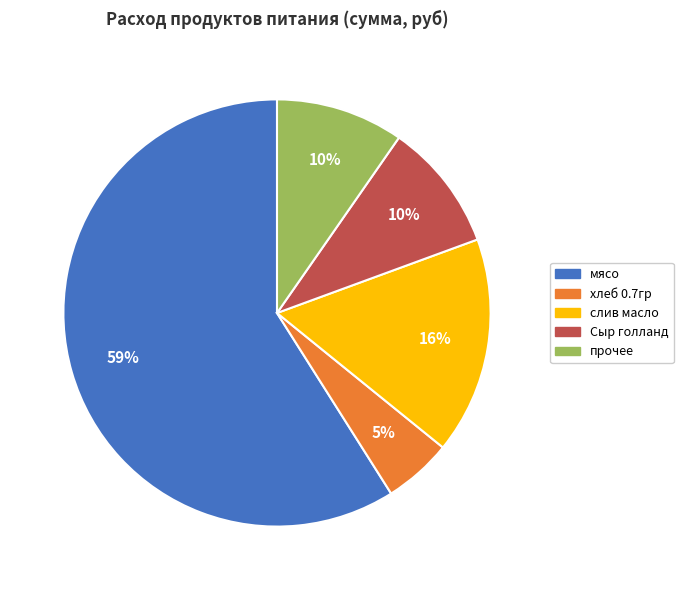

To the nearest percent, what is the difference between the largest and smallest slice percentages?

54%